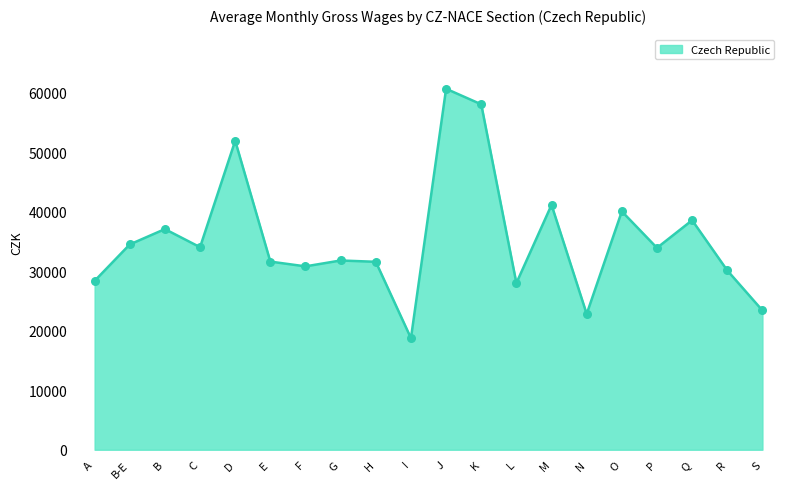

Which has a higher value, A or E?

E